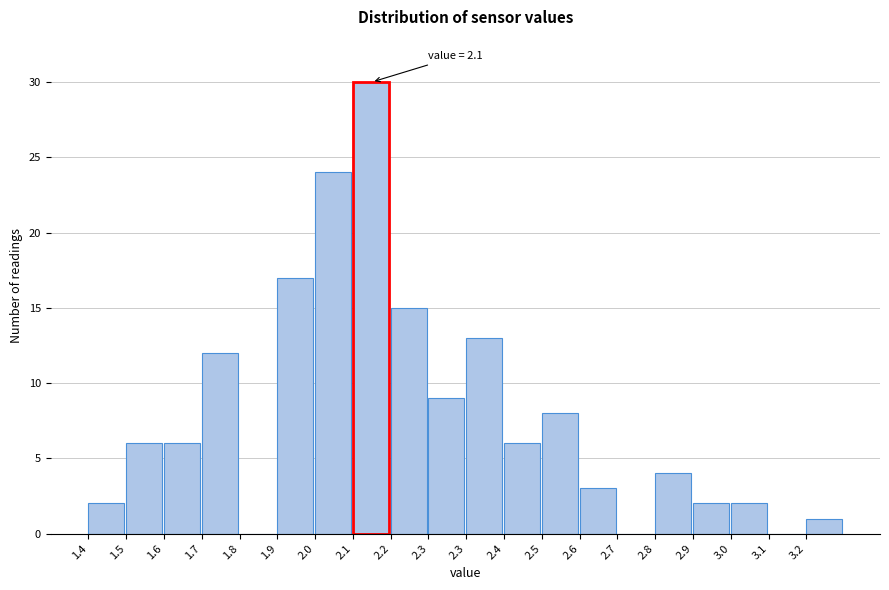

Are the bars horizontal?

No